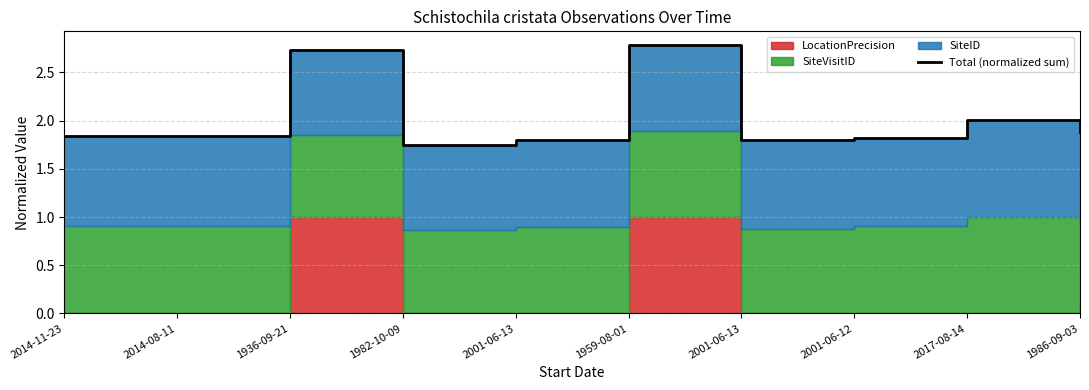

At which category does the data reach its first local peak?

1936-09-21